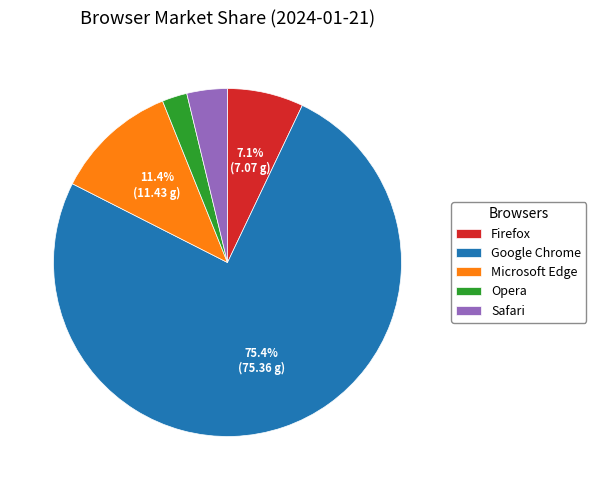

Between Firefox and Microsoft Edge, which is larger?

Microsoft Edge